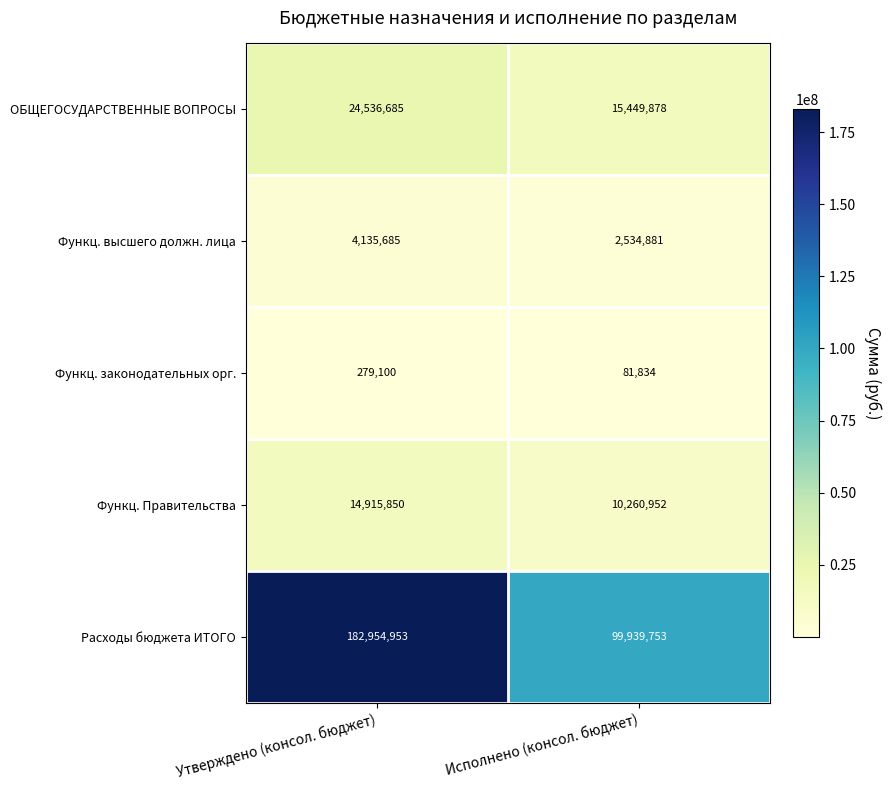

The value of Расходы бюджета ИТОГО at Исполнено (консол. бюджет) is 43259355. True or false?

False